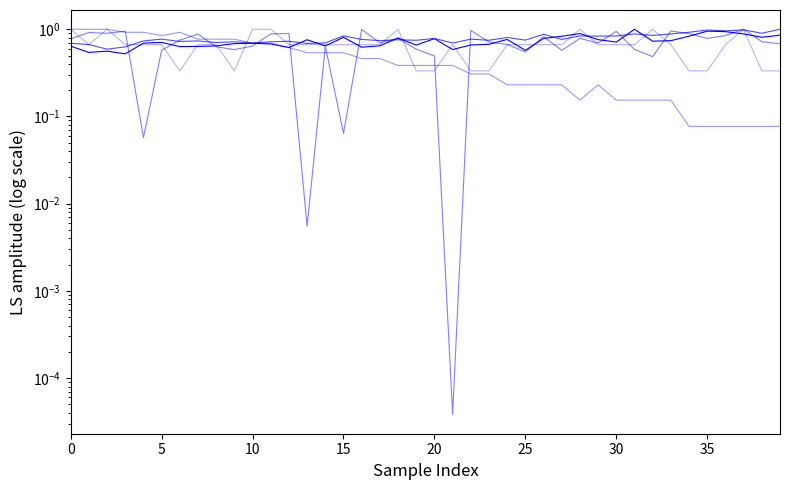

How many intersections are there between Samples and SDS_P1?

17